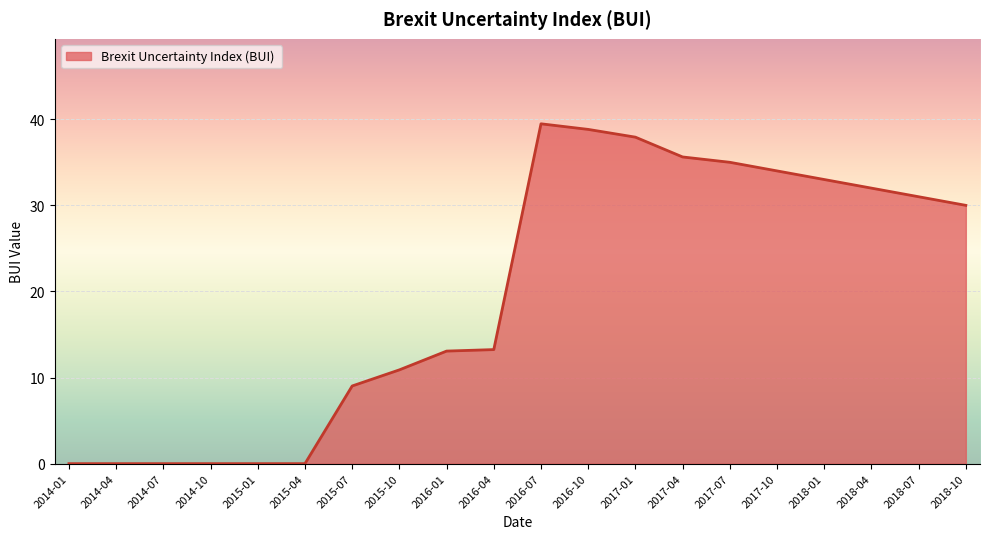

Which category has the highest value across all series?

2016-07